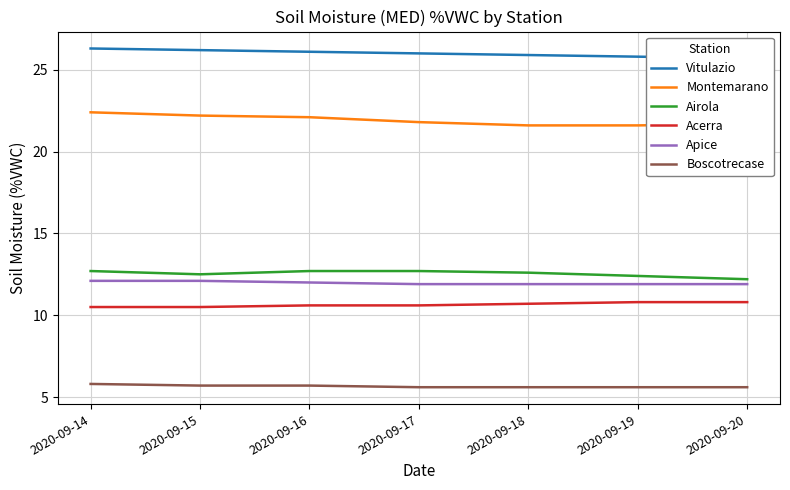

At which label is Acerra closest to 10?

2020-09-14